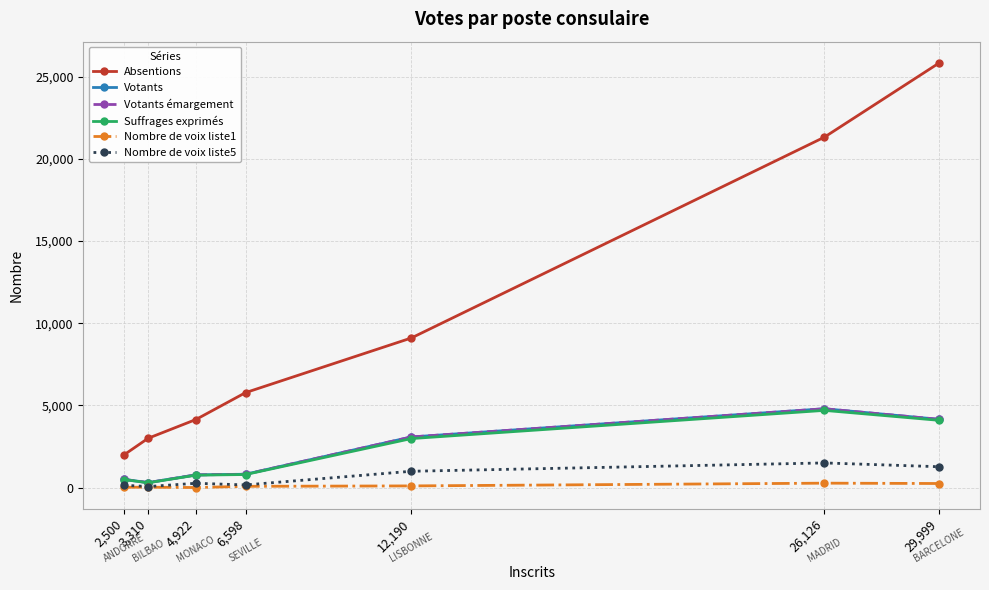

Which category has the highest value in the Absentions series?

29,999